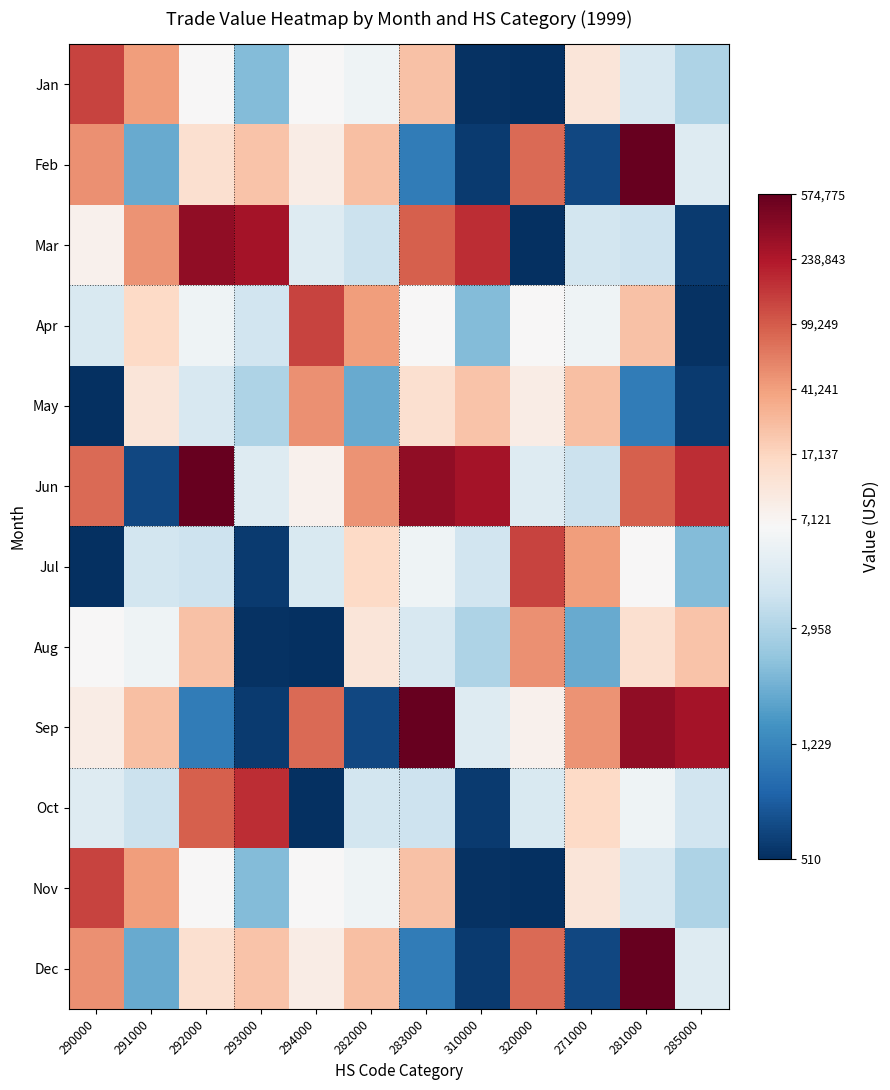

List the series in order of their peak value, lowest first.

May, Aug, Jan, Apr, Jul, Nov, Oct, Mar, Feb, Jun, Sep, Dec